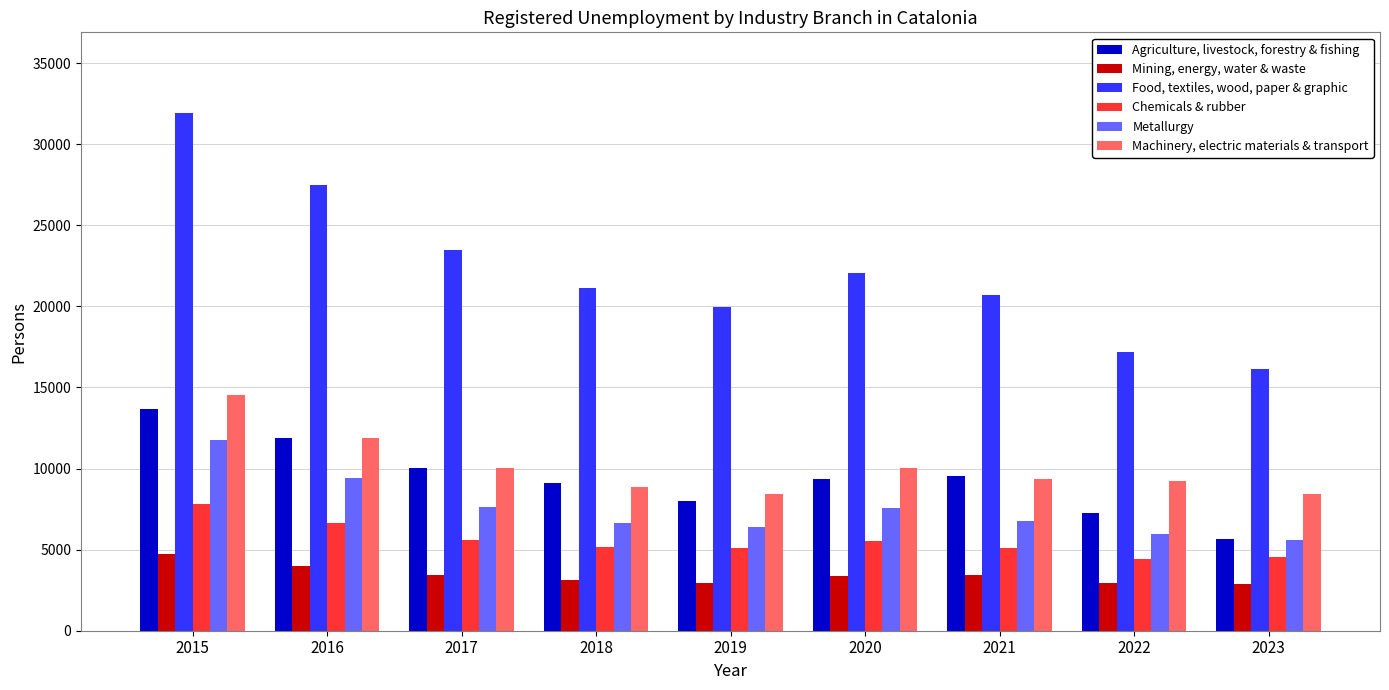

What is the spread (max minus min) of values at 2018?

17986.7